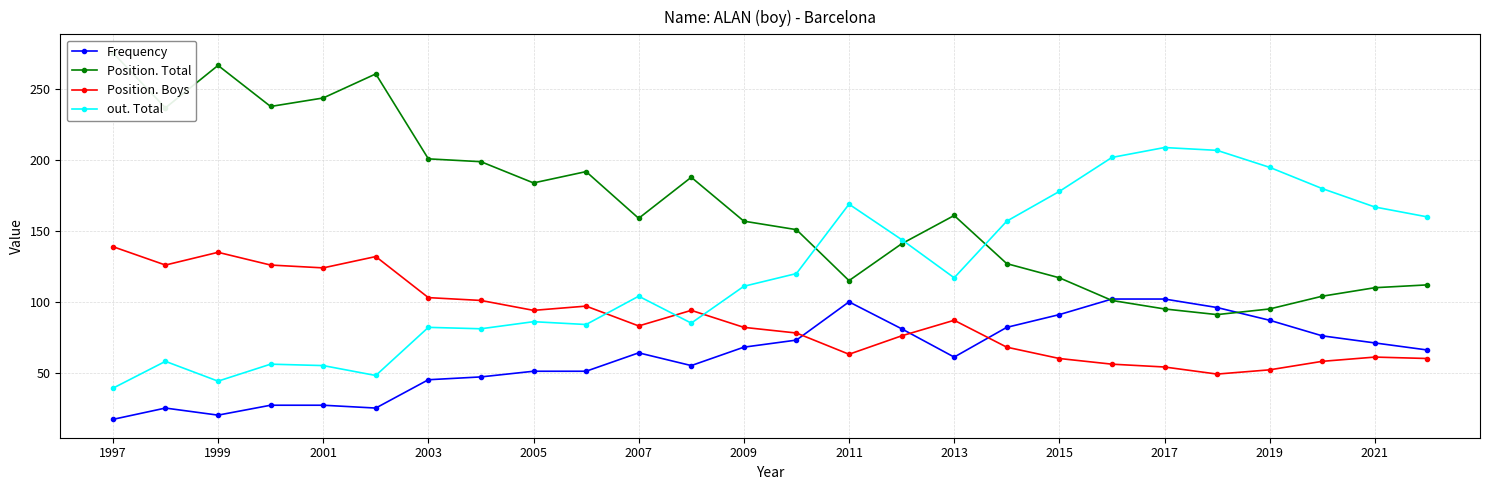

How many distinct data groups are displayed?

4